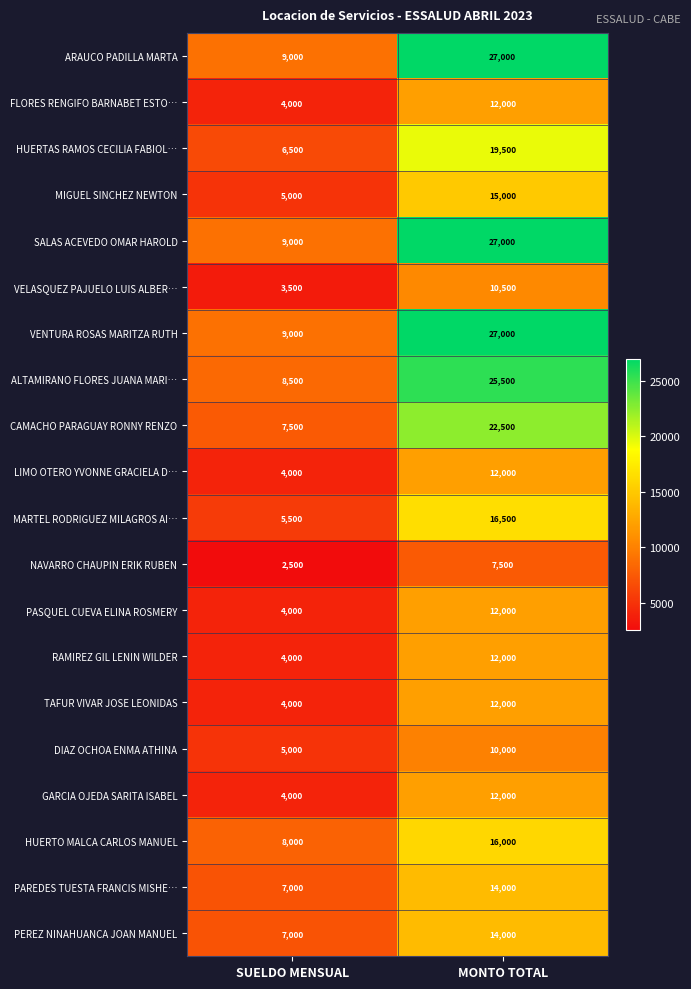

How many values in the MARTEL RODRIGUEZ MILAGROS AI… series are below 16500?

1